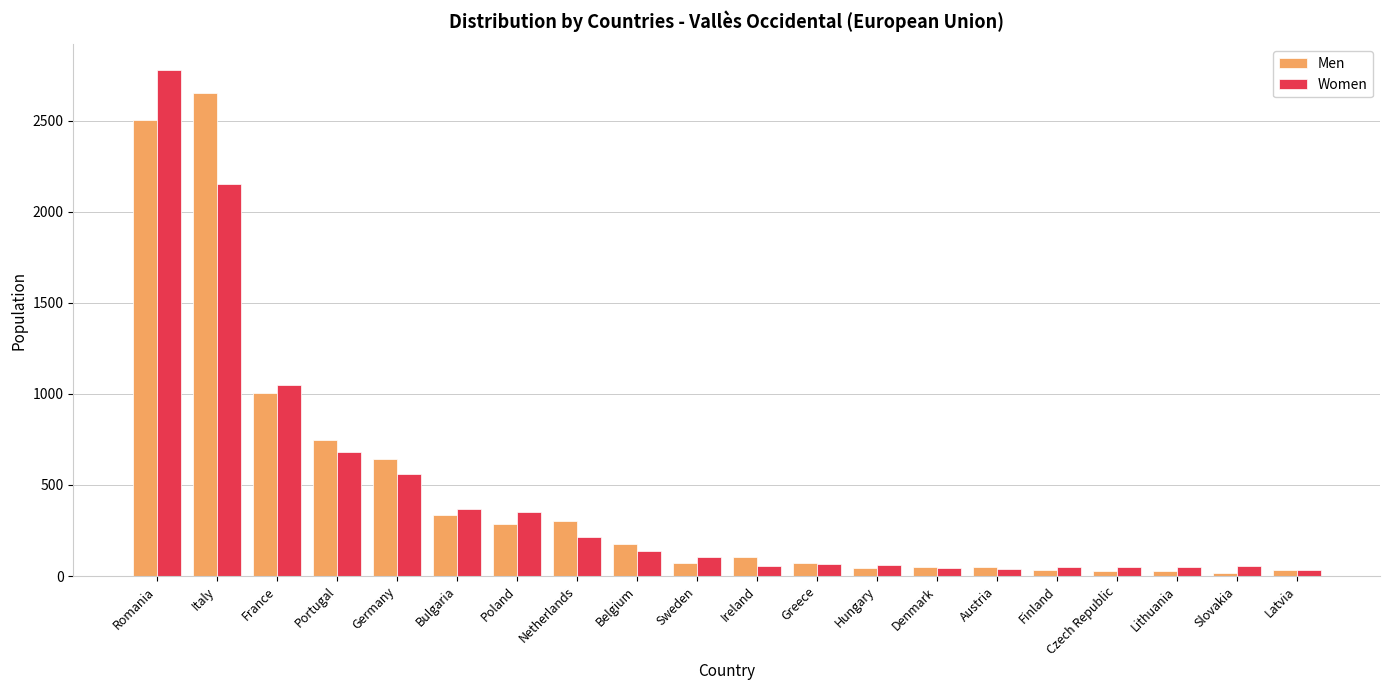

What is the value of the Men bar at the 15th from the left?

49